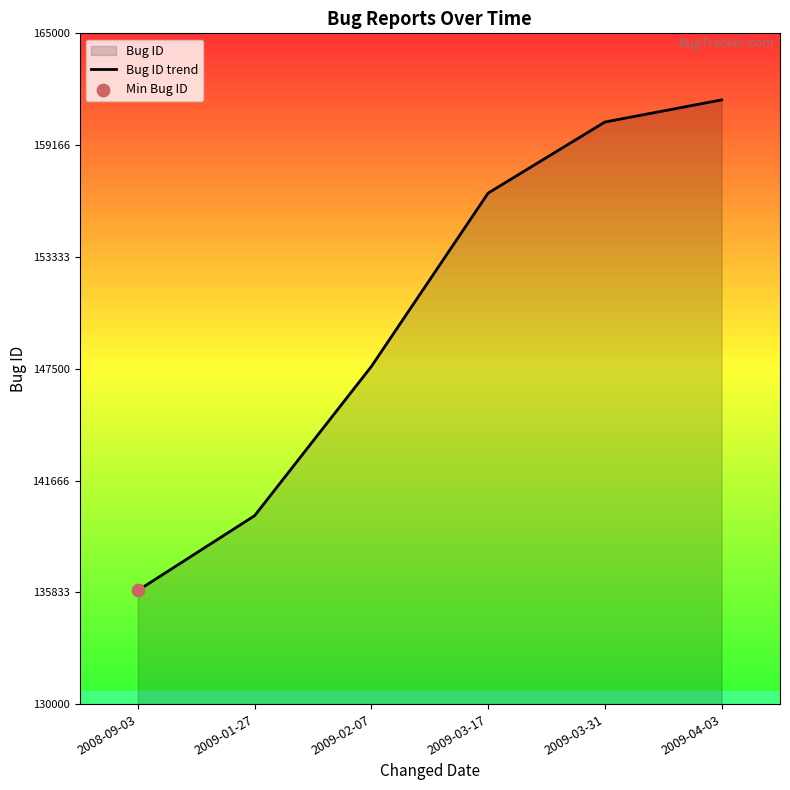

What is the change in value from 2009-02-07 to 2009-03-31?

+12752